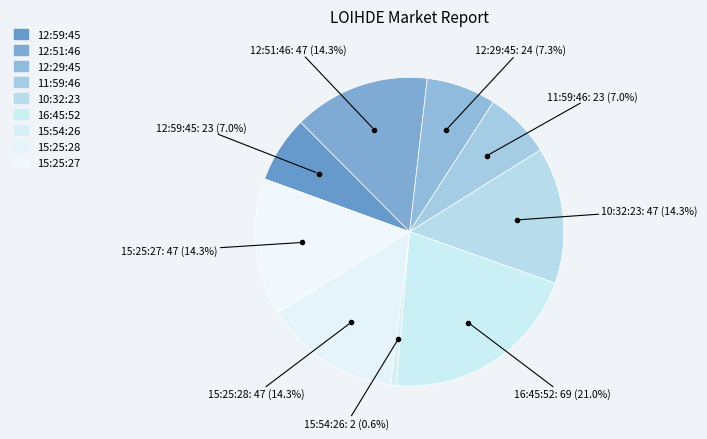

To the nearest percent, what is the difference between the largest and smallest slice percentages?

20%